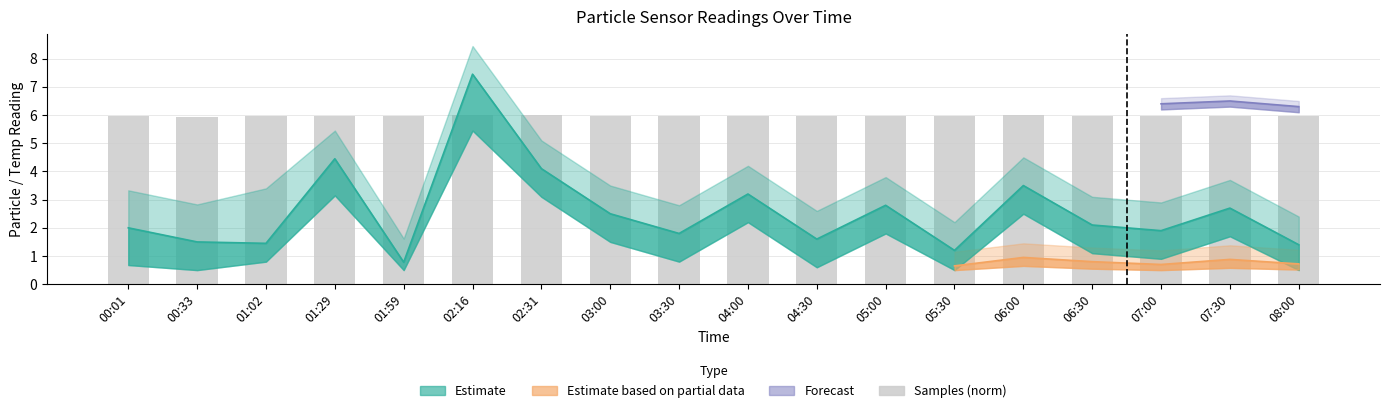

Reading left to right, what are all the values shown in this chart?

00:01=6.0	00:33=5.9	01:02=6.0	01:29=6.0	01:59=6.0	02:16=6.0	02:31=6.0	03:00=6.0	03:30=6.0	04:00=6.0	04:30=6.0	05:00=6.0	05:30=6.0	06:00=6.0	06:30=6.0	07:00=6.0	07:30=6.0	08:00=6.0